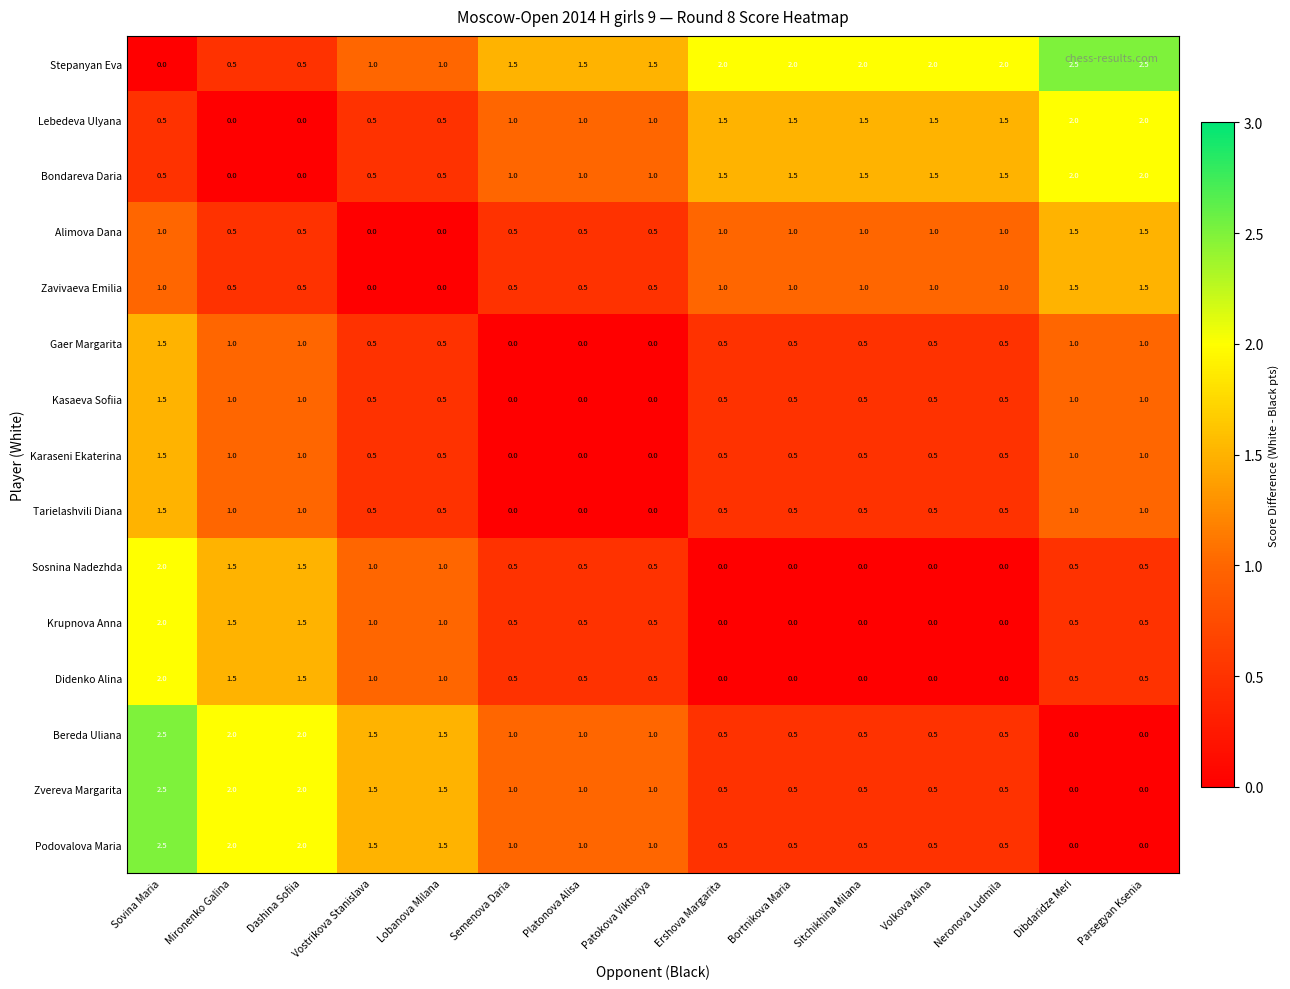

What is the total value across all series at Platonova Alisa?

9.0